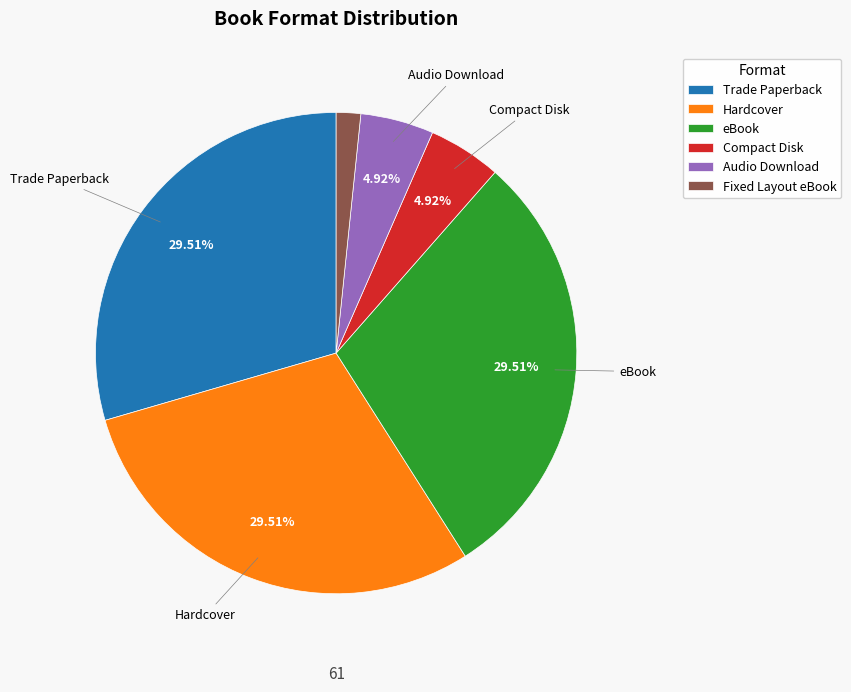

Count the number of slices in the pie.

6